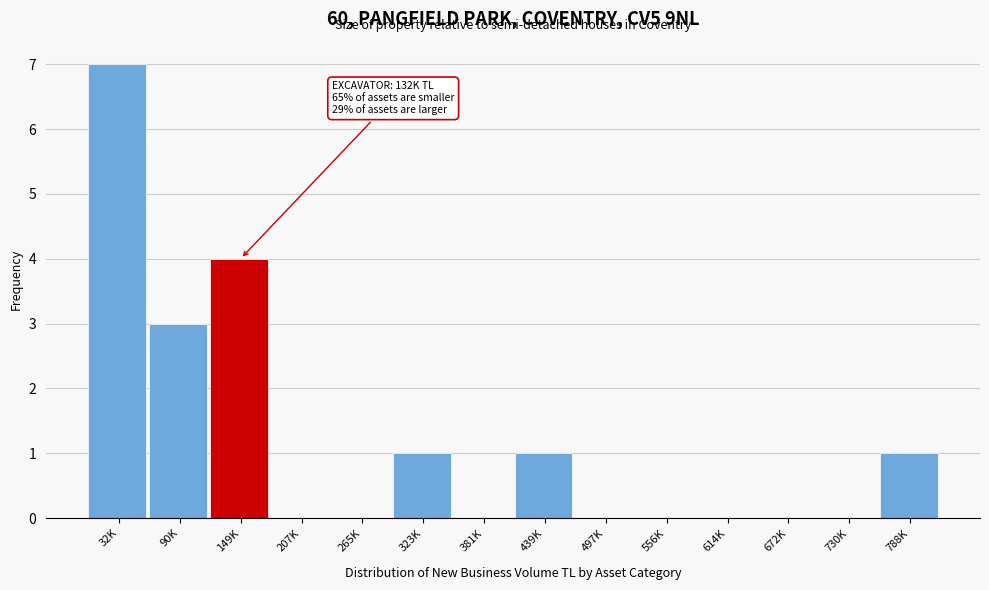

Reading left to right, transcribe all the data shown in this chart.

32K=7	90K=3	149K=4	207K=0	265K=0	323K=1	381K=0	439K=1	497K=0	556K=0	614K=0	672K=0	730K=0	788K=1